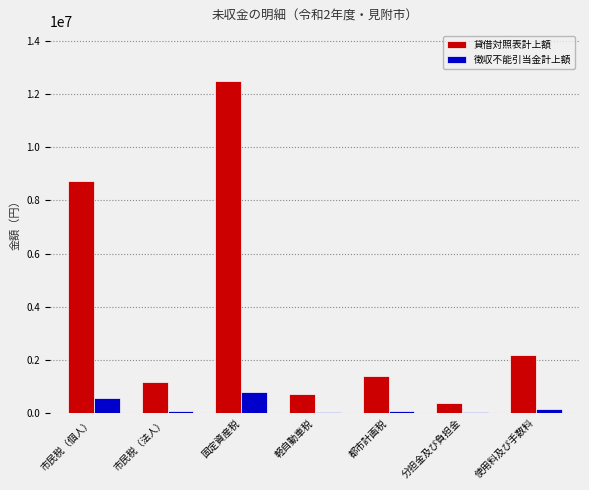

What is the maximum value shown in the chart?

12500233